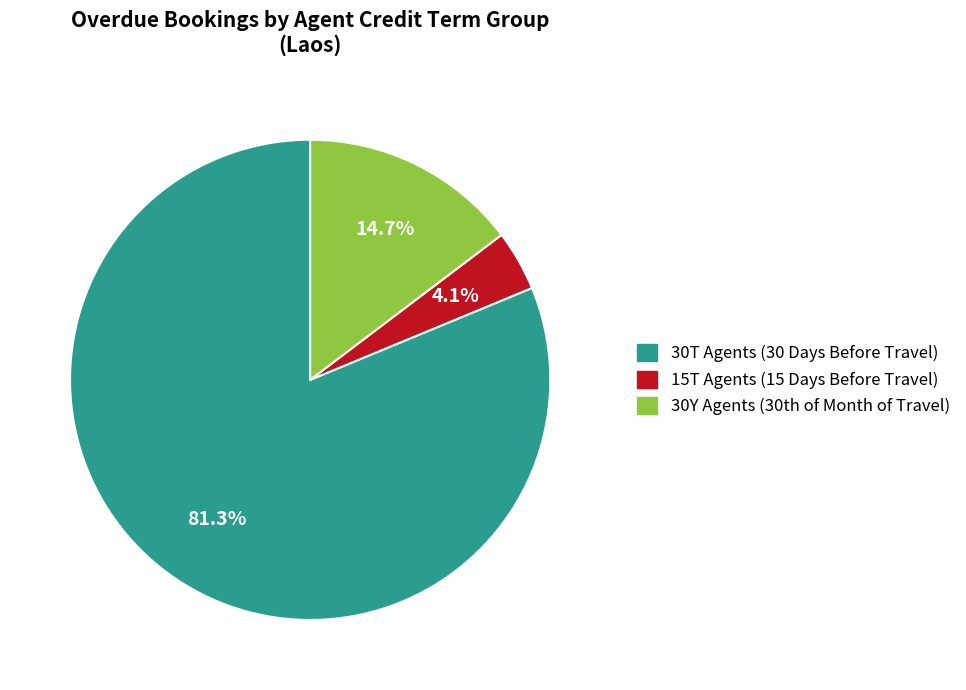

Does any single category account for the majority?

Yes